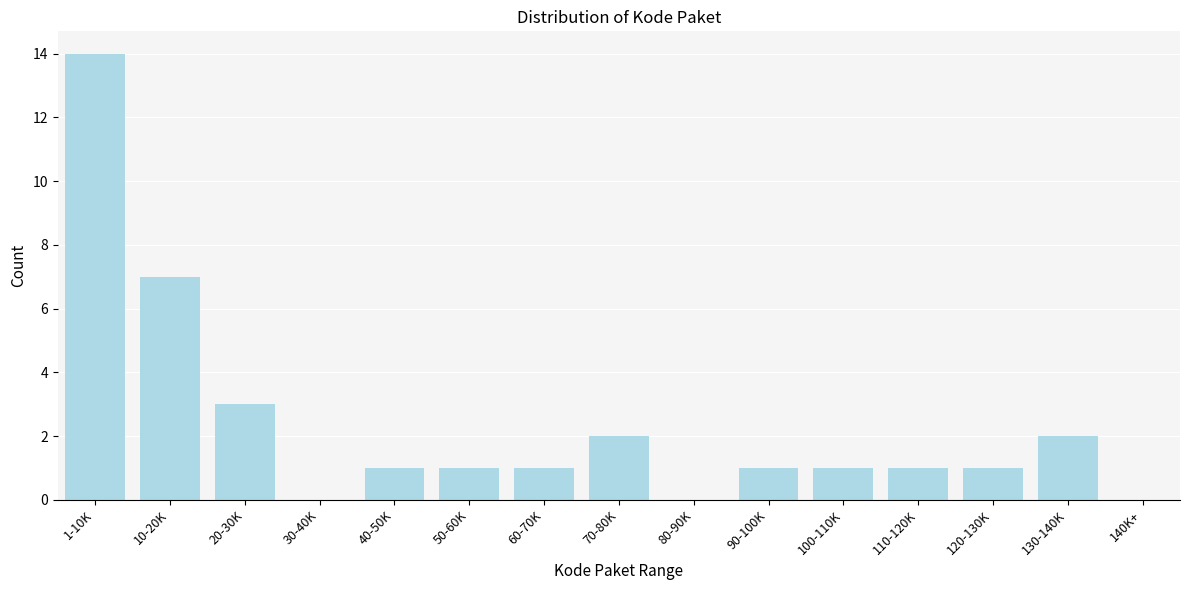

Reading left to right, list all the values displayed in this chart.

1-10K=14	10-20K=7	20-30K=3	30-40K=0	40-50K=1	50-60K=1	60-70K=1	70-80K=2	80-90K=0	90-100K=1	100-110K=1	110-120K=1	120-130K=1	130-140K=2	140K+=0